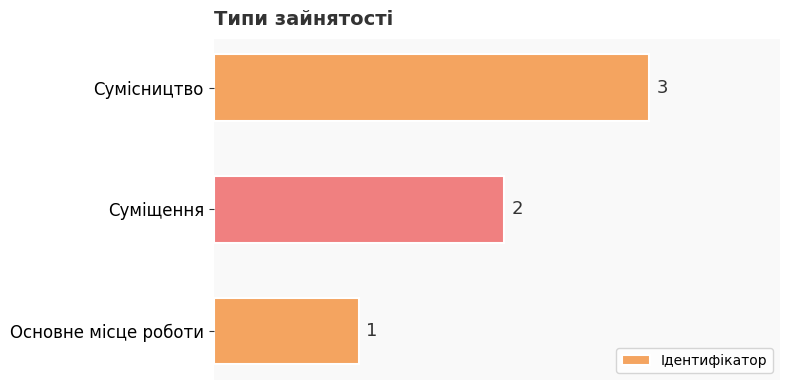

The chart shows a value of 0 at Основне місце роботи. True or false?

False